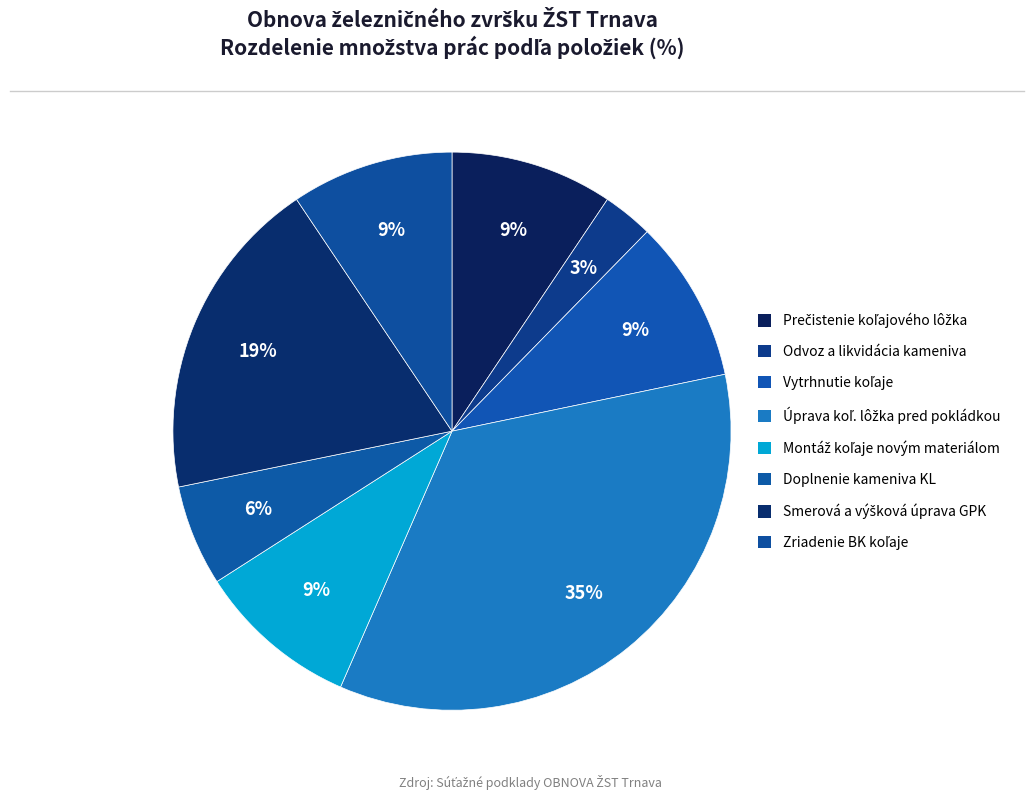

Count the number of slices in the pie.

8